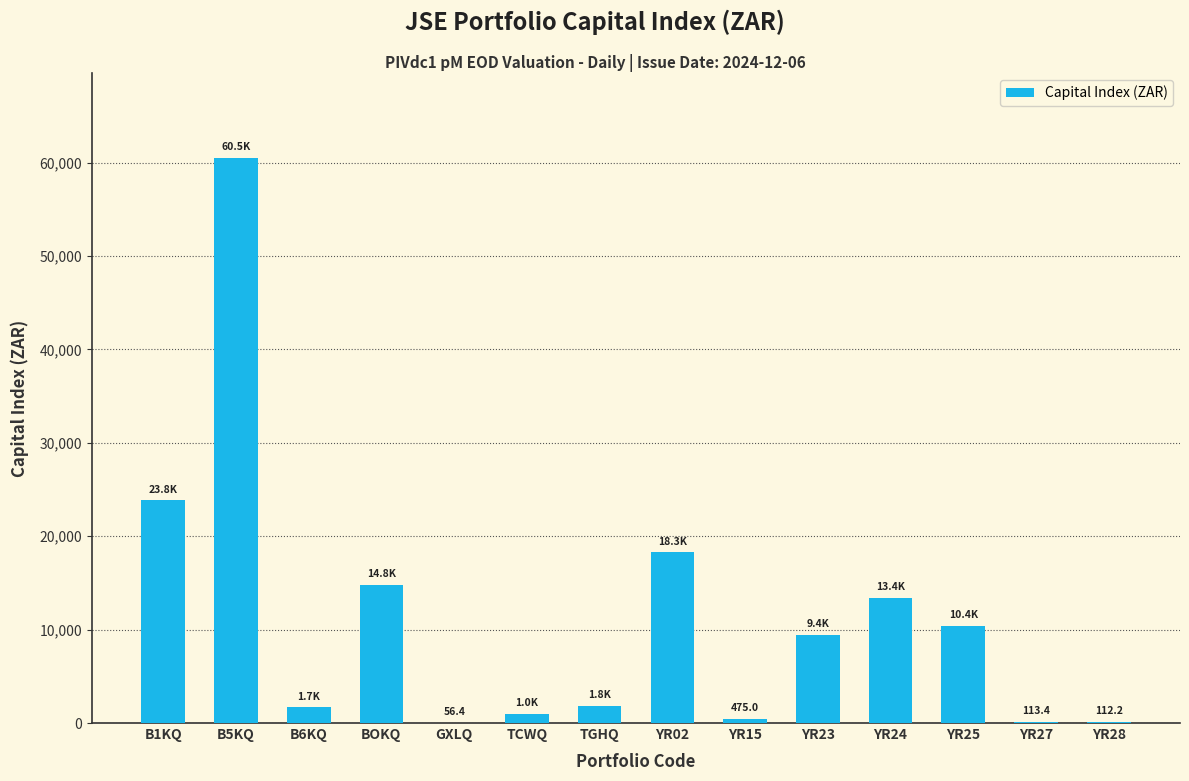

Is it true that the value at B6KQ is 1669.3?

True